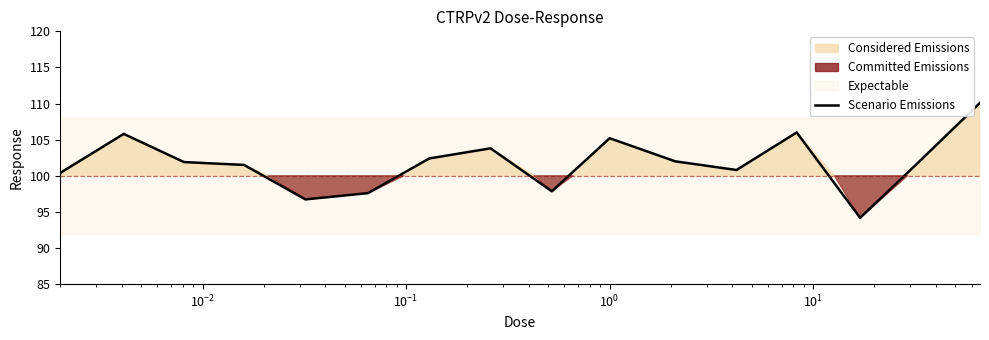

What is the minimum value for Scenario Emissions?

94.2